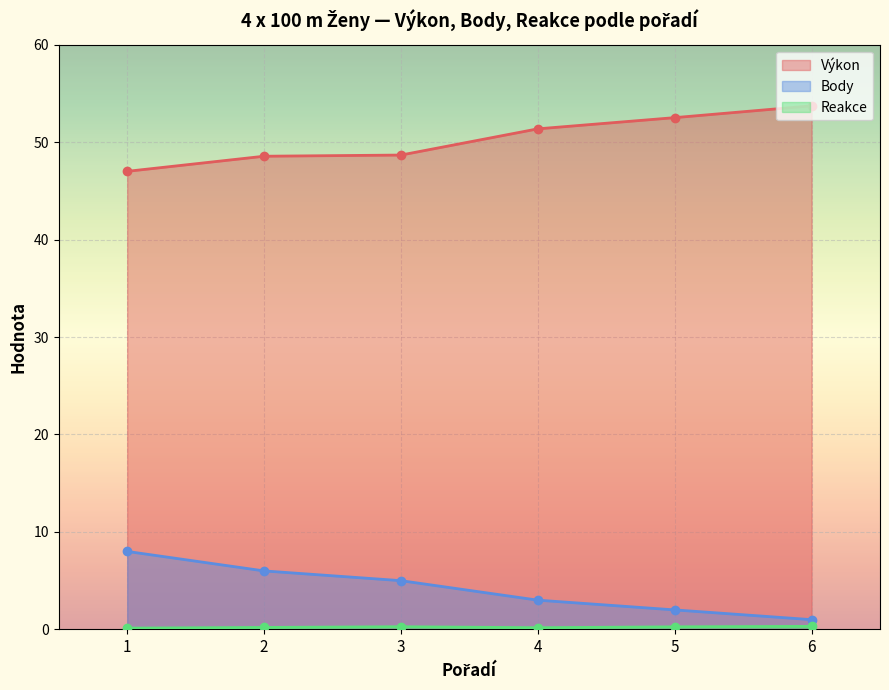

How many values in the Body series exceed 5?

2